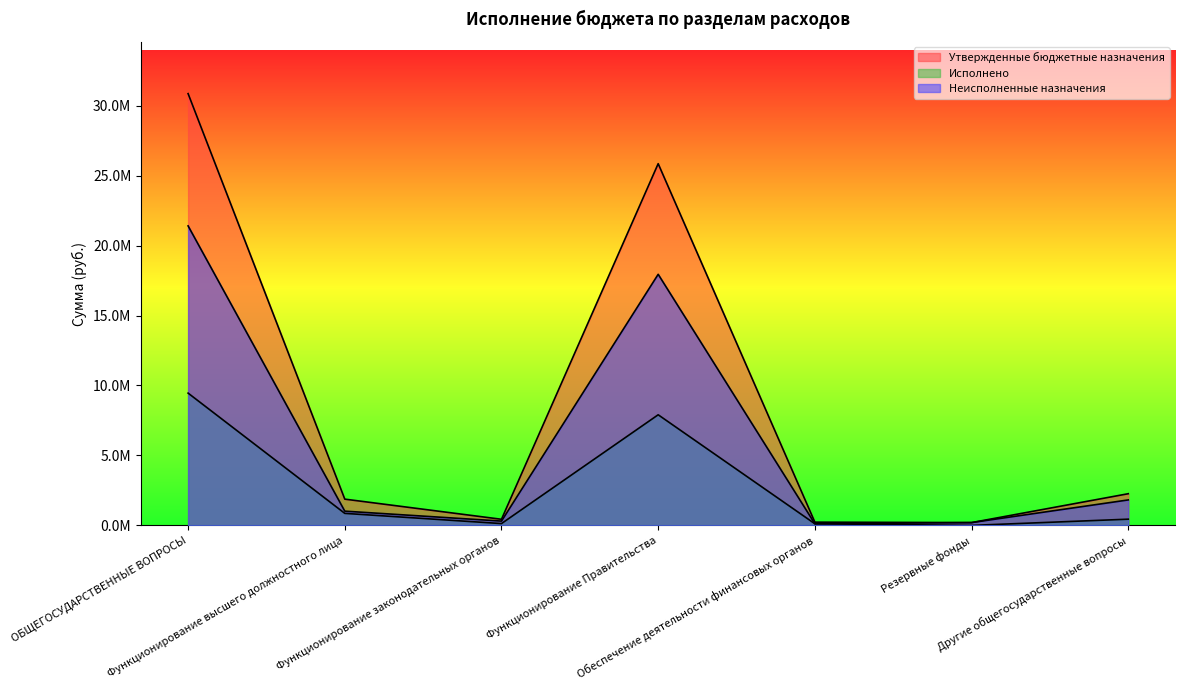

What value does the Утвержденные бюджетные назначения series have at Функционирование законодательных органов?

436608.0